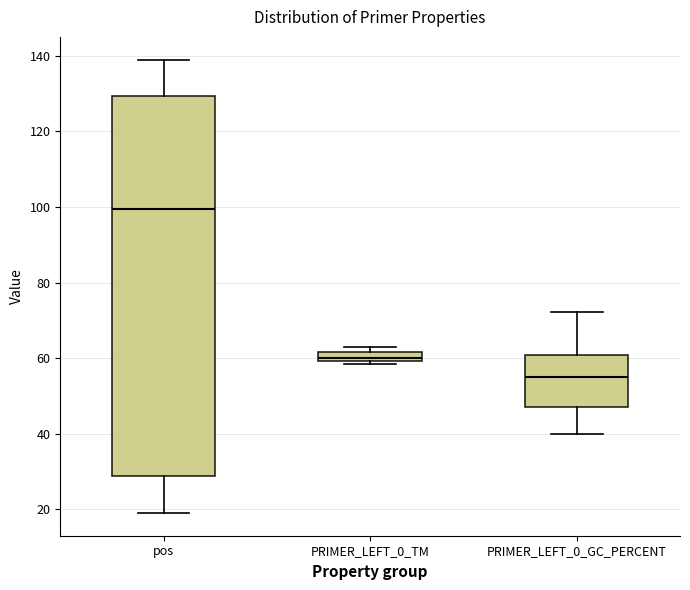

Where does the upper whisker of the box for pos end on the y-axis? The values are not printed on the chart, so give them approximately, as read against the axis.

140